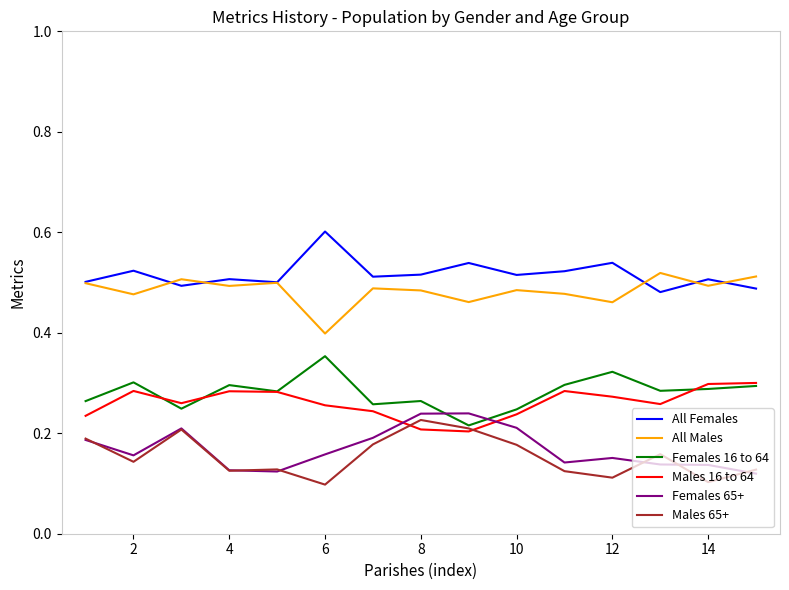

True or false: All Females and Females 65+ intersect in this chart.

False